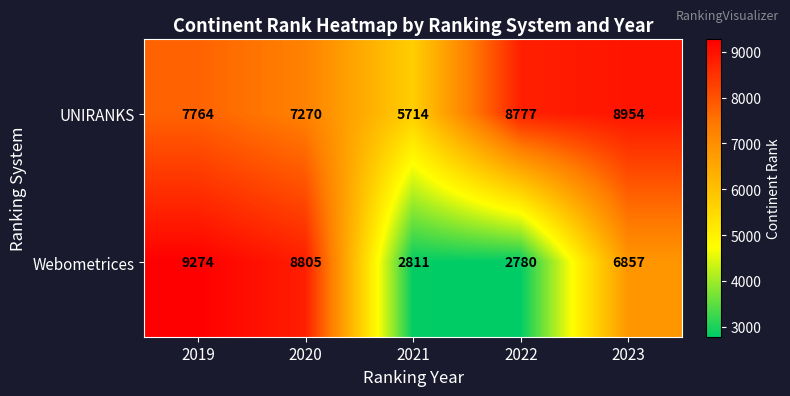

Which category has the lowest value across all series?

2022